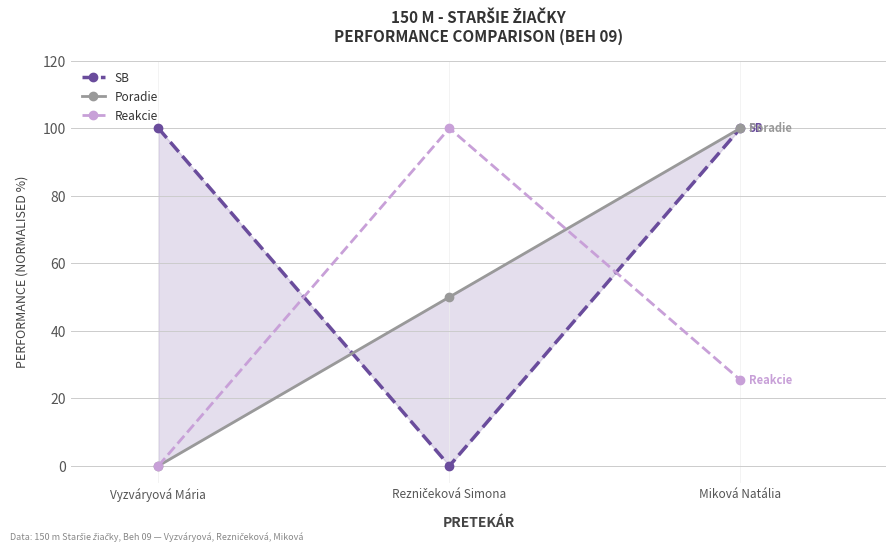

What is the label of the 1st point from the right?

Miková Natália